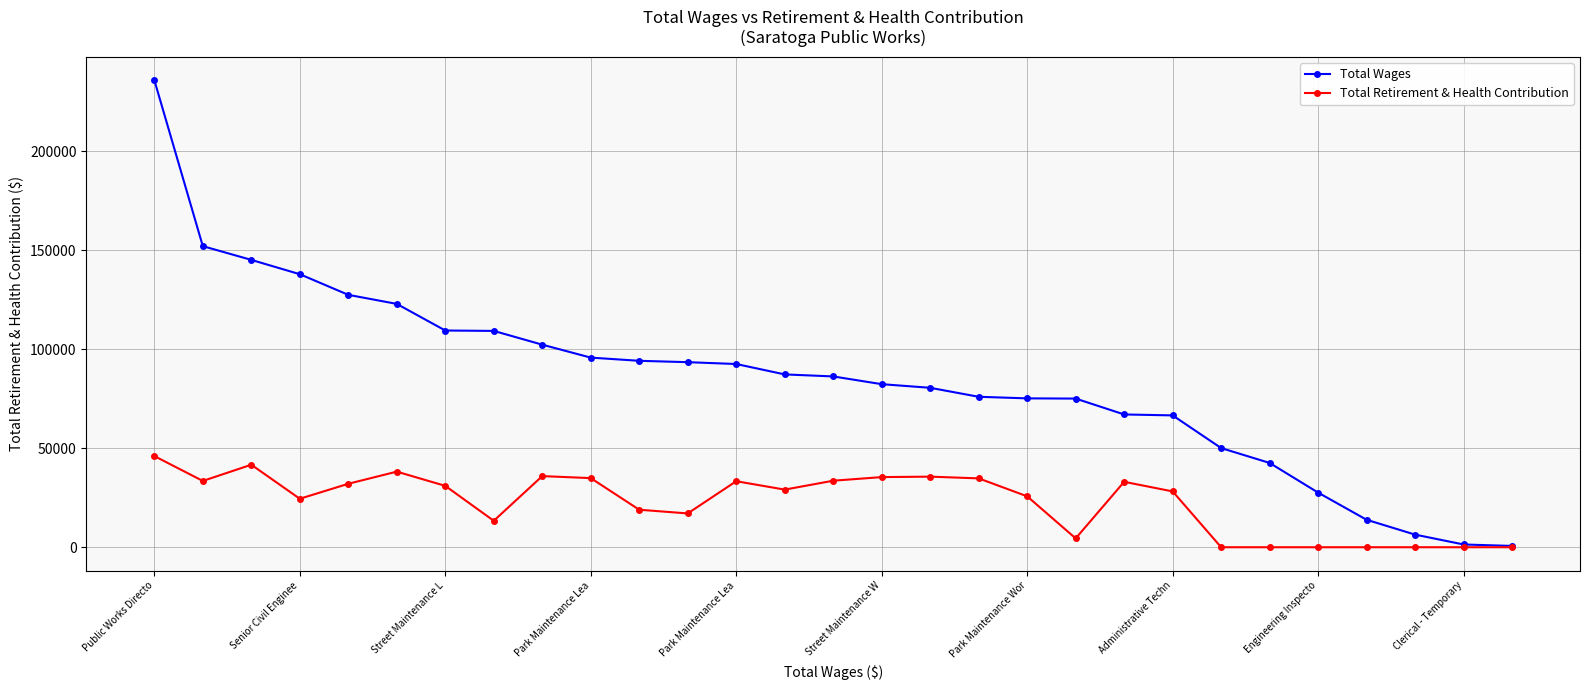

Which series has the largest total across all categories?

Total Wages